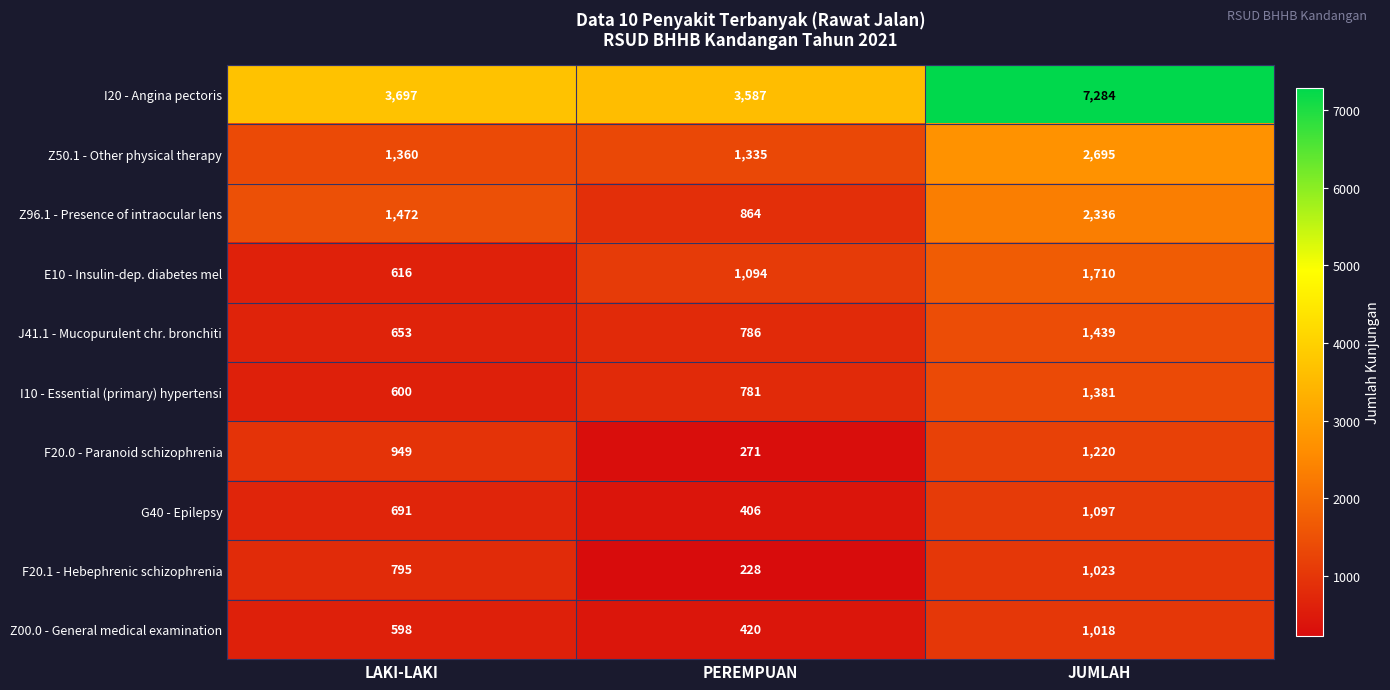

Is the value of Z00.0 - General medical examination at JUMLAH greater than the value of J41.1 - Mucopurulent chr. bronchiti at JUMLAH?

No